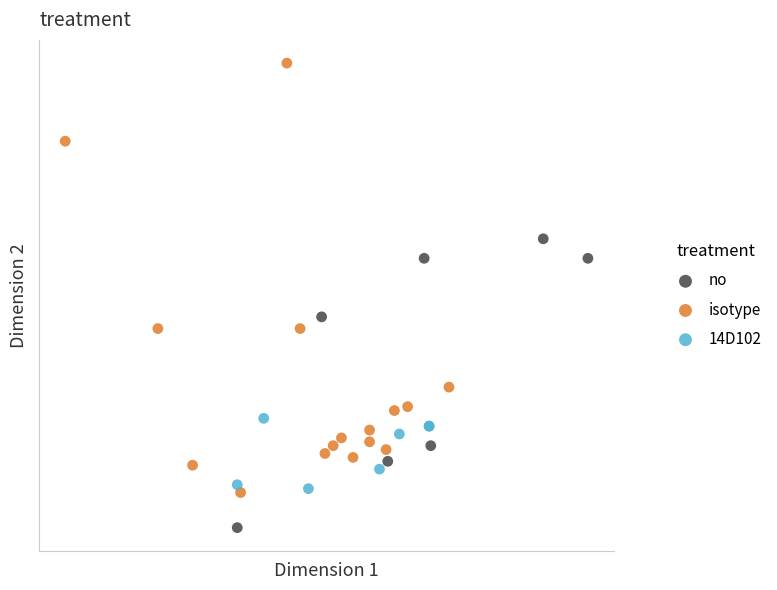

Which series reaches the maximum Y coordinate?

isotype